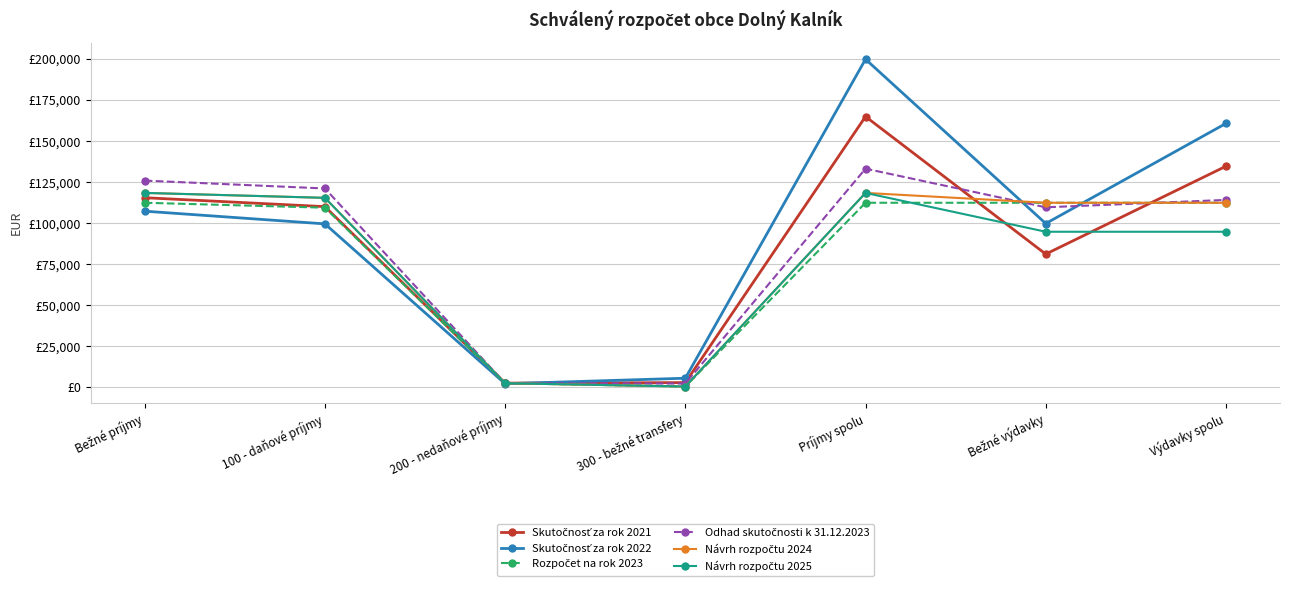

Reading right to left, extract all data points from this chart.

Skutočnosť za rok 2021: Výdavky spolu=134633.8	Bežné výdavky=81144.2	Príjmy spolu=164906.3	300 - bežné transfery=2870.0	200 - nedaňové príjmy=2561.3	100 - daňové príjmy=110046.0	Bežné príjmy=115477.3
Skutočnosť za rok 2022: Výdavky spolu=160712.9	Bežné výdavky=99759.8	Príjmy spolu=199804.2	300 - bežné transfery=5546.7	200 - nedaňové príjmy=2192.0	100 - daňové príjmy=99540.0	Bežné príjmy=107278.7
Rozpočet na rok 2023: Výdavky spolu=112400.0	Bežné výdavky=112400.0	Príjmy spolu=112400.0	300 - bežné transfery=500.0	200 - nedaňové príjmy=2500.0	100 - daňové príjmy=109400.0	Bežné príjmy=112400.0
Odhad skutočnosti k 31.12.2023: Výdavky spolu=114130.0	Bežné výdavky=109640.0	Príjmy spolu=133160.0	300 - bežné transfery=2300.0	200 - nedaňové príjmy=2500.0	100 - daňové príjmy=121100.0	Bežné príjmy=125900.0
Návrh rozpočtu 2024: Výdavky spolu=112400.0	Bežné výdavky=112400.0	Príjmy spolu=118400.0	300 - bežné transfery=500.0	200 - nedaňové príjmy=2500.0	100 - daňové príjmy=115400.0	Bežné príjmy=118400.0
Návrh rozpočtu 2025: Výdavky spolu=94750.0	Bežné výdavky=94750.0	Príjmy spolu=118400.0	300 - bežné transfery=500.0	200 - nedaňové príjmy=2500.0	100 - daňové príjmy=115400.0	Bežné príjmy=118400.0